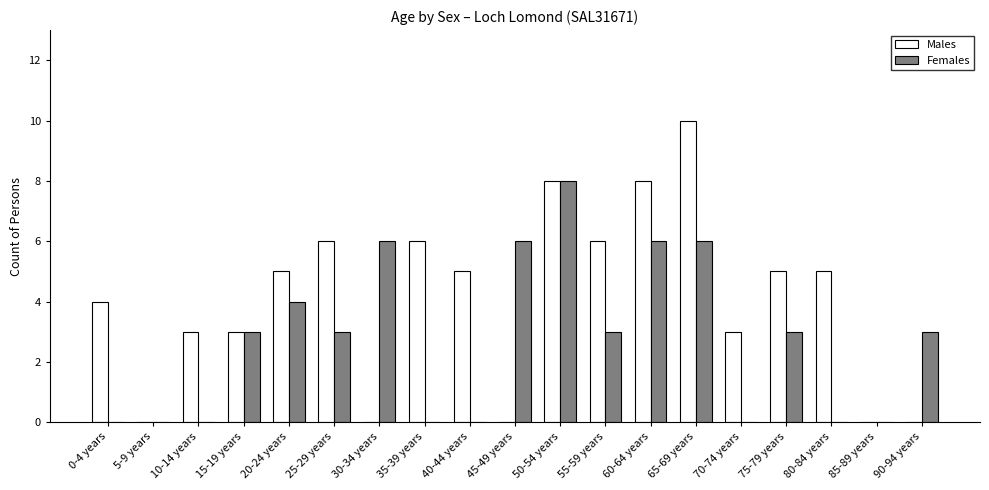

What is the highest value of the Males series?

10